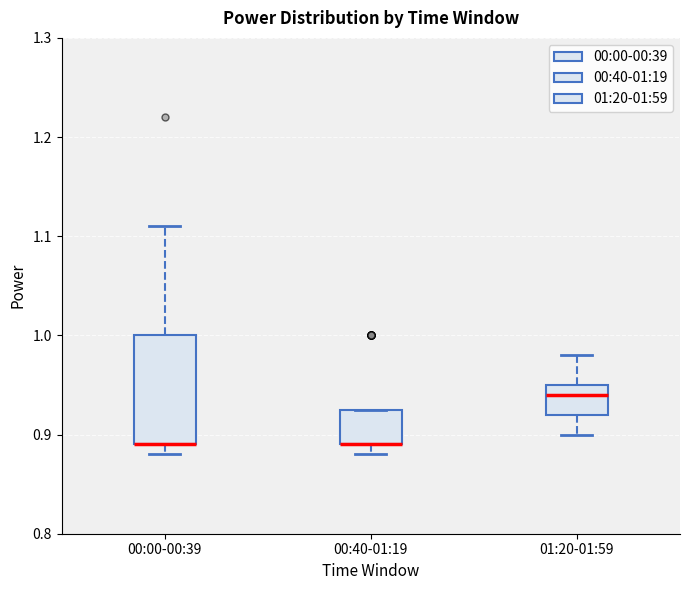

Comparing the boxes themselves (not the whiskers), which one is the tallest?

00:00-00:39